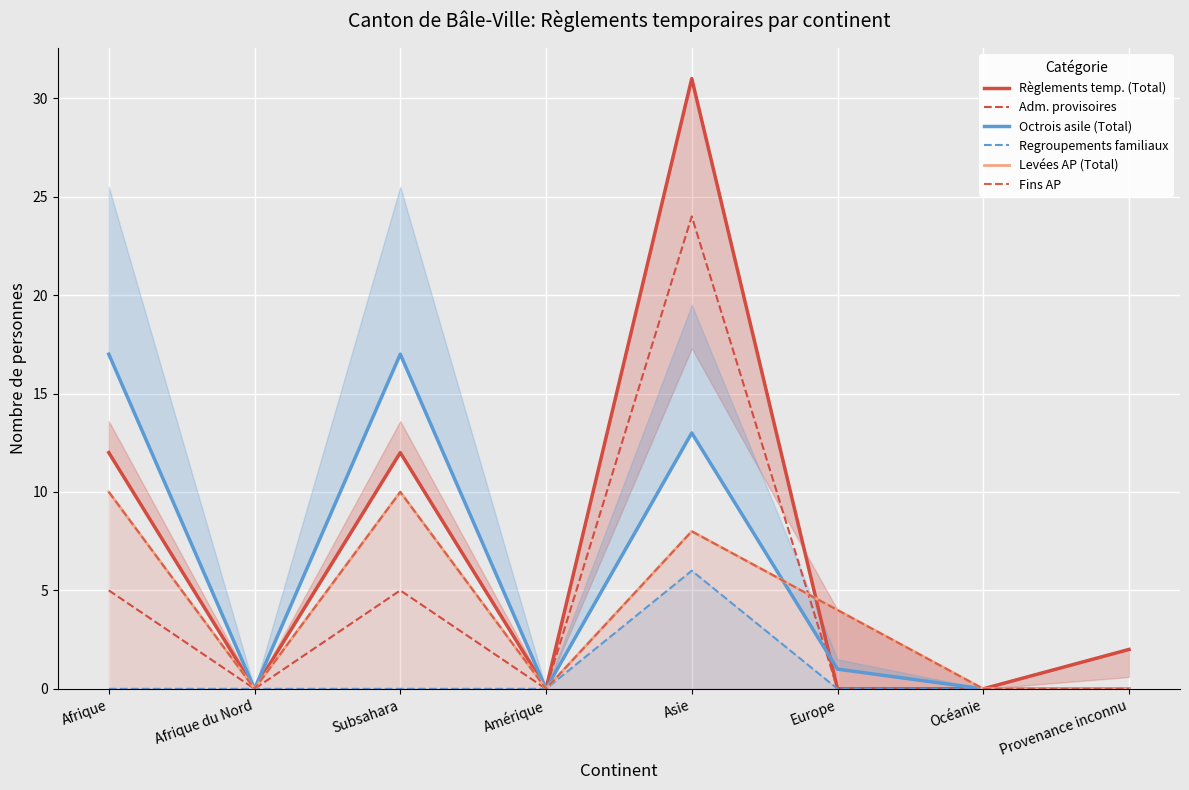

Which category has the highest value across all series?

Asie